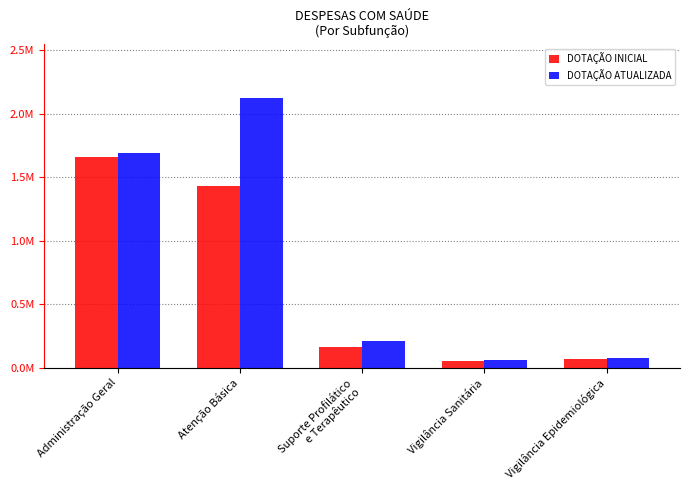

At how many categories does at least one series exceed 125966?

3